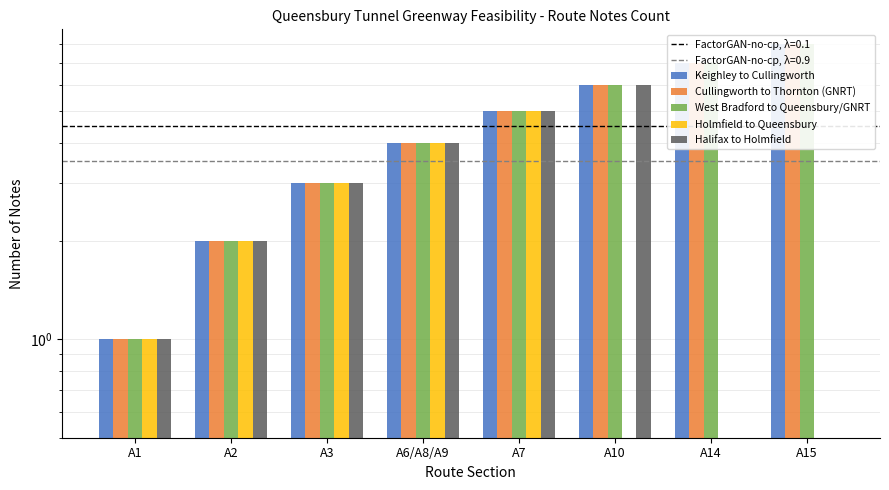

Reading left to right, transcribe all the data shown in this chart.

Keighley to Cullingworth: 1	2	3	4	5	6	7	8
Cullingworth to Thornton (GNRT): 1	2	3	4	5	6	7	8
West Bradford to Queensbury/GNRT: 1	2	3	4	5	6	7	8
Holmfield to Queensbury: 1	2	3	4	5	0	0	0
Halifax to Holmfield: 1	2	3	4	5	6	0	0